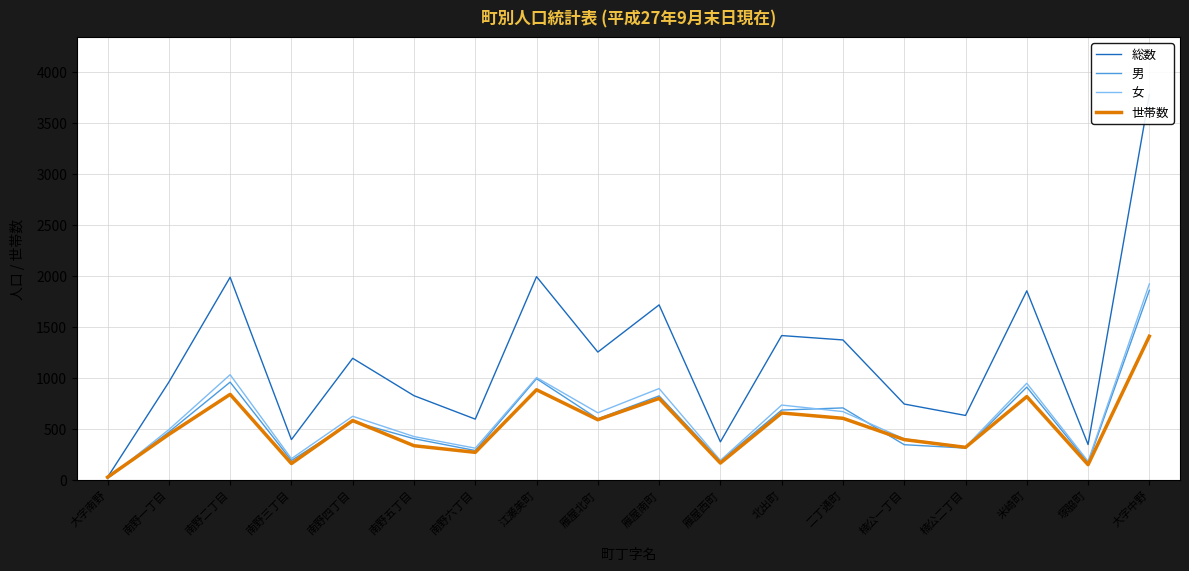

Where do 男 and 世帯数 first cross each other?

大字南野 and 南野一丁目